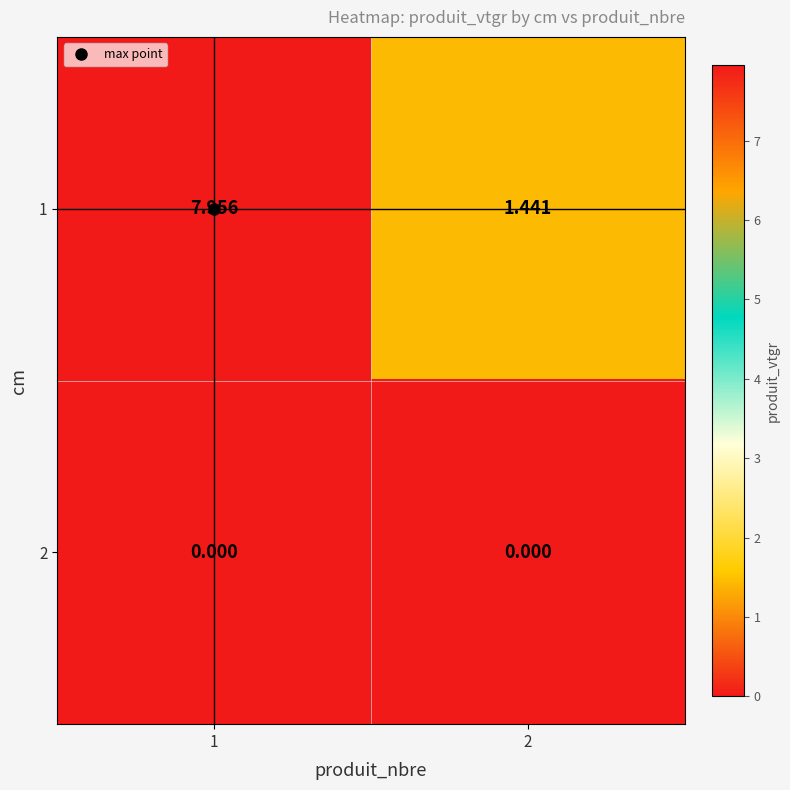

Rank the series by their average value, from highest to lowest.

1, 2